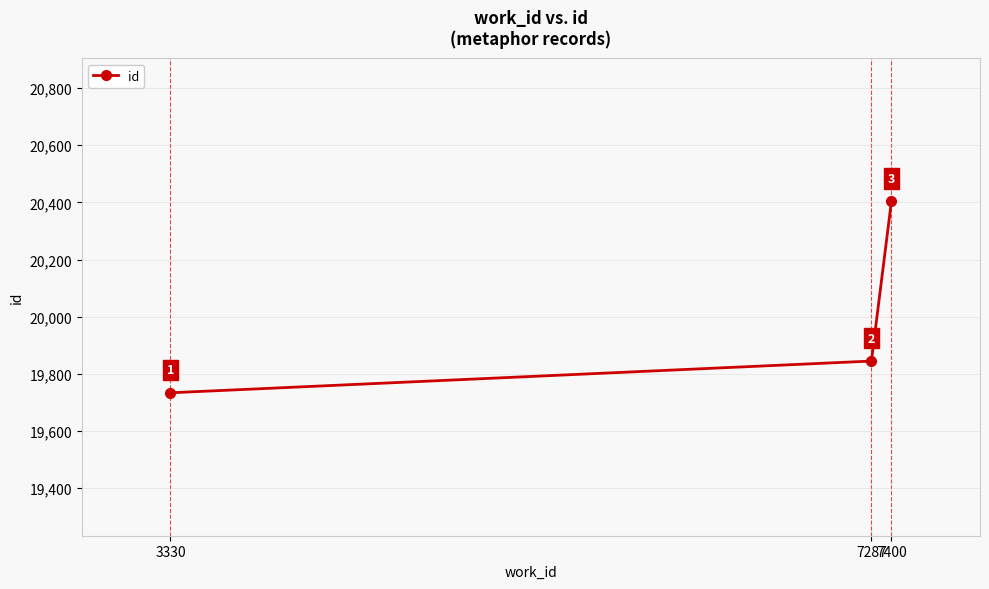

What is the ratio of the value at 3330 to the value at 7400?

1.0